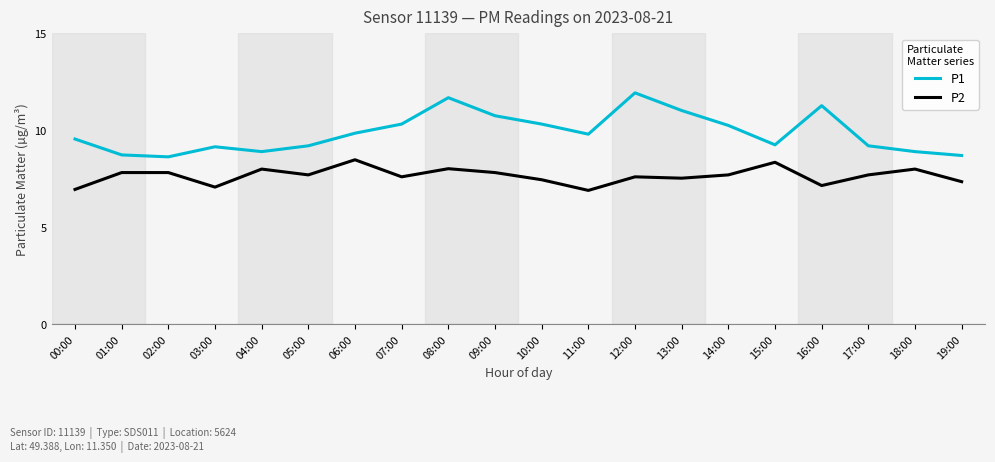

Rank the series by their average value, from highest to lowest.

P1, P2